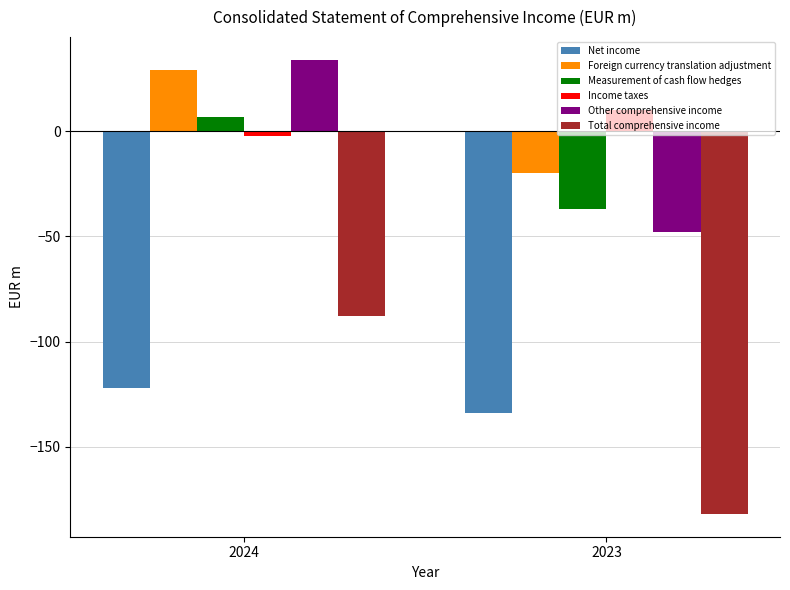

How many bars are there in total?

12